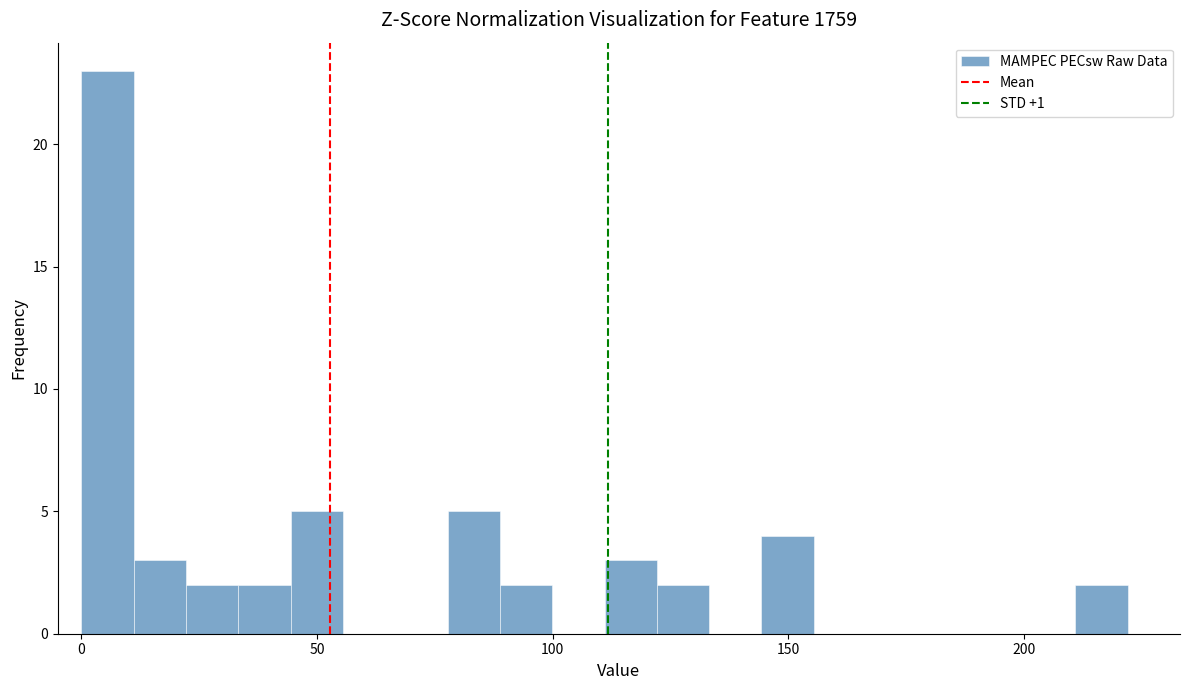

Read against the x-axis, roughly where is the centre of the tallest bar?

5